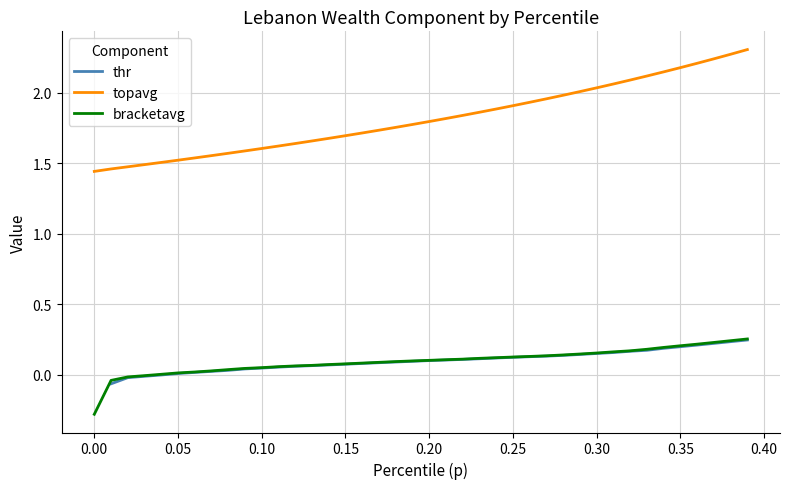

At which category is the sum across all series the highest?

0.39